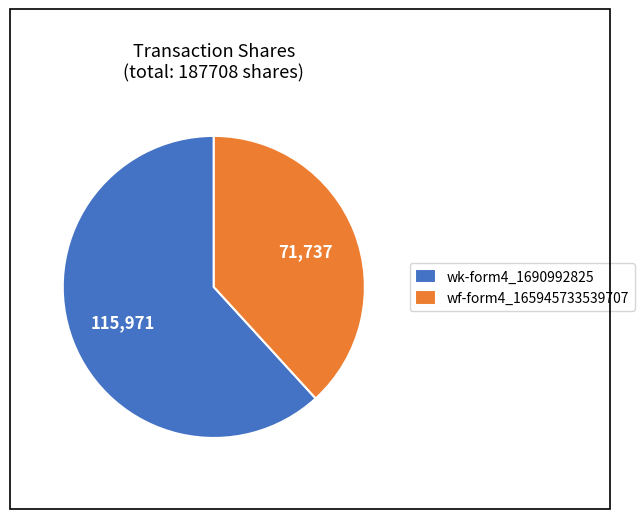

Combined, do wk-form4_1690992825 and wf-form4_165945733539707 account for over 50%?

Yes